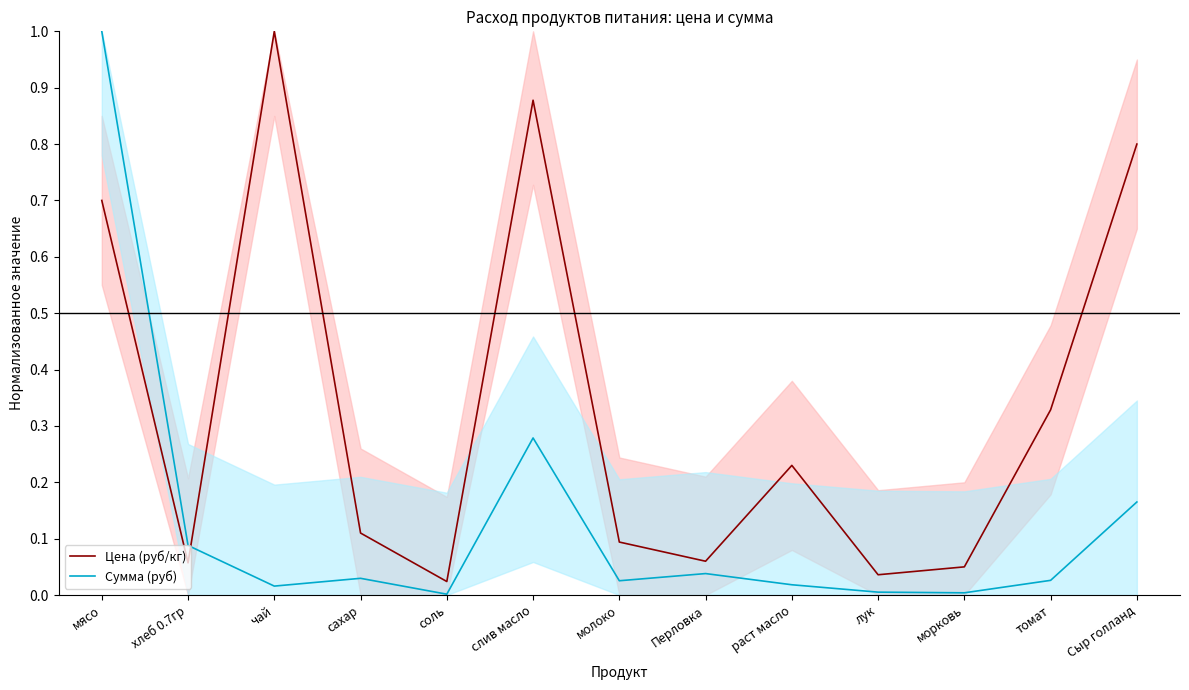

In Цена (руб/кг), how many points are lower than both neighbors (excluding endpoints)?

4